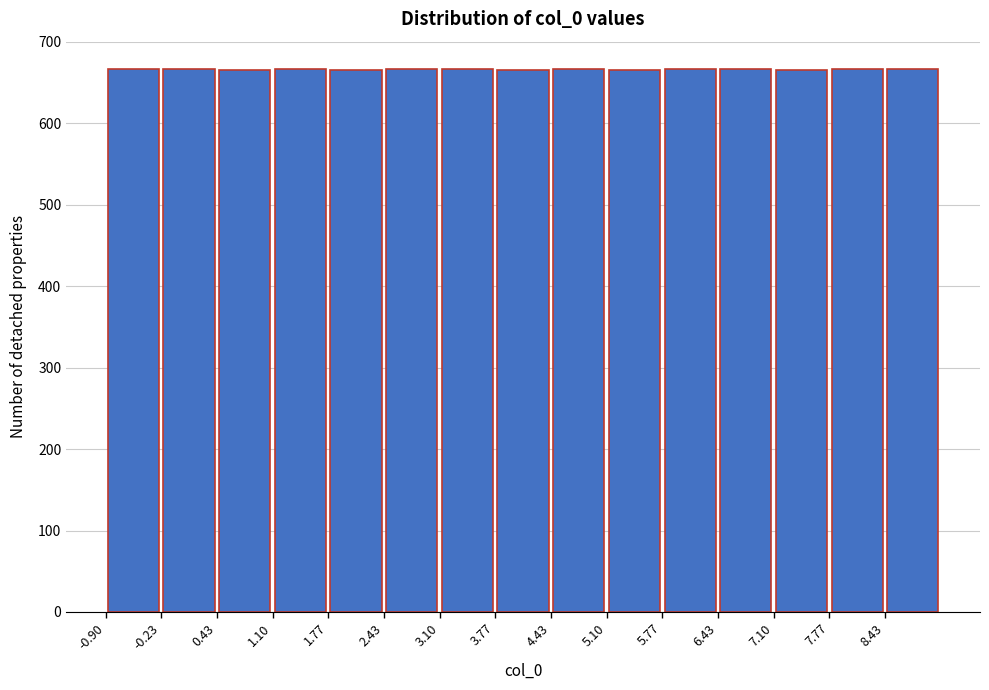

Reading left to right, transcribe this chart: for each bar, give the range it covers on the x-axis and its height. Neither the bar edges nor the heights are printed on the chart, so give them approximately, as read against the axes.

-0.9 to -0.2: 670
-0.2 to 0.4: 670
0.4 to 1.1: 670
1.1 to 1.8: 670
1.8 to 2.4: 670
2.4 to 3.1: 670
3.1 to 3.8: 670
3.8 to 4.4: 670
4.4 to 5.1: 670
5.1 to 5.8: 670
5.8 to 6.4: 670
6.4 to 7.1: 670
7.1 to 7.8: 670
7.8 to 8.4: 670
8.4 to 9.1: 670